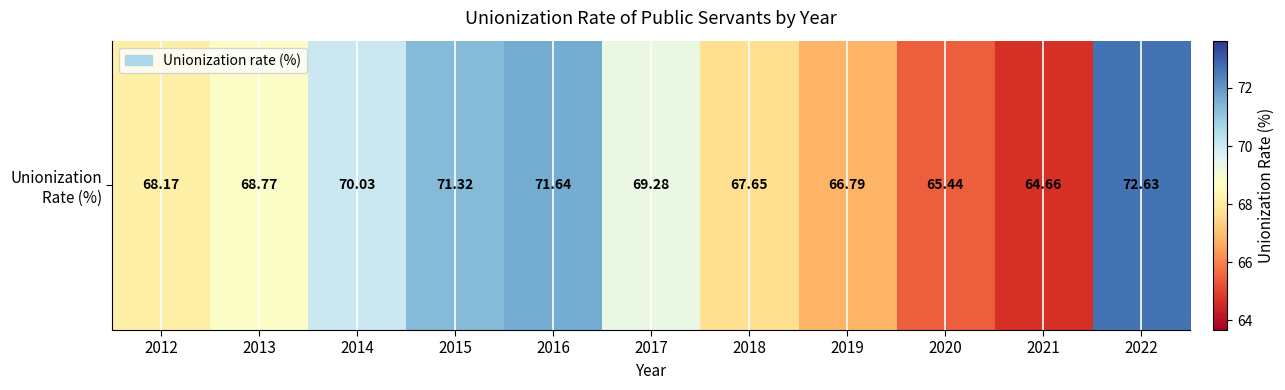

The value at 2019 is 66.8. True or false?

True